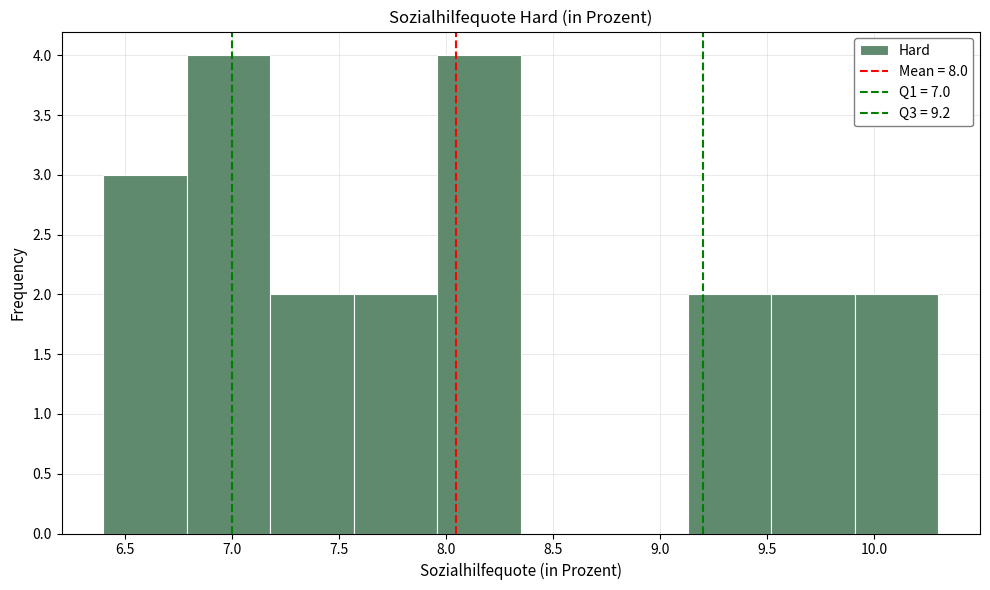

Reading left to right, transcribe this chart: for each bar, give the range it covers on the x-axis and its height. Neither the bar edges nor the heights are printed on the chart, so give them approximately, as read against the axes.

6.40 to 6.79: 3
6.79 to 7.18: 4
7.18 to 7.57: 2
7.57 to 7.96: 2
7.96 to 8.35: 4
8.35 to 8.74: 0
8.74 to 9.13: 0
9.13 to 9.52: 2
9.52 to 9.91: 2
9.91 to 10.30: 2